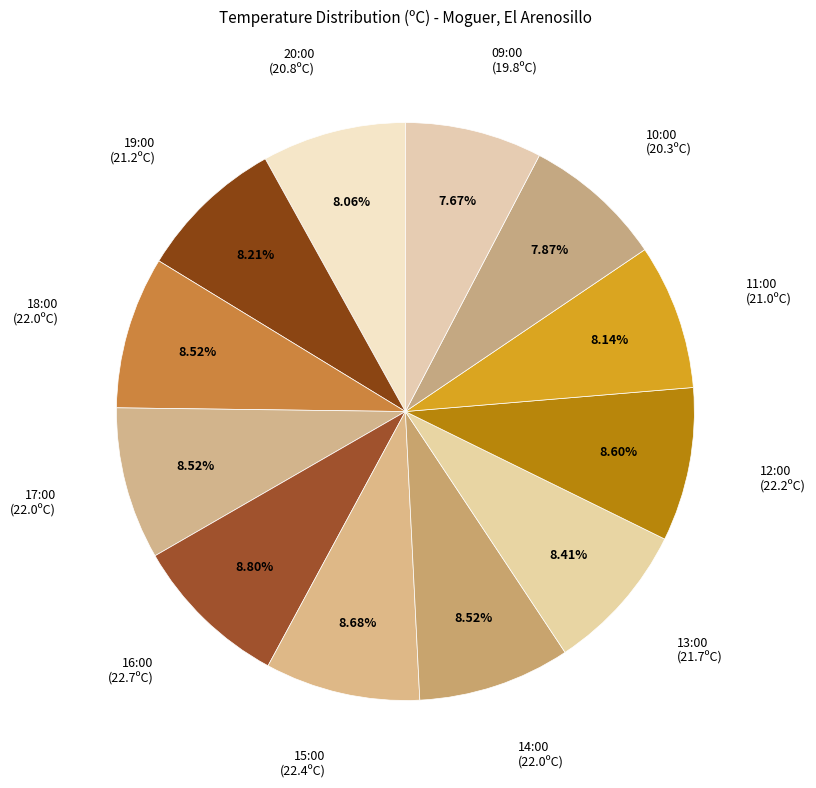

Does 14:00 account for over 50% of the chart?

No